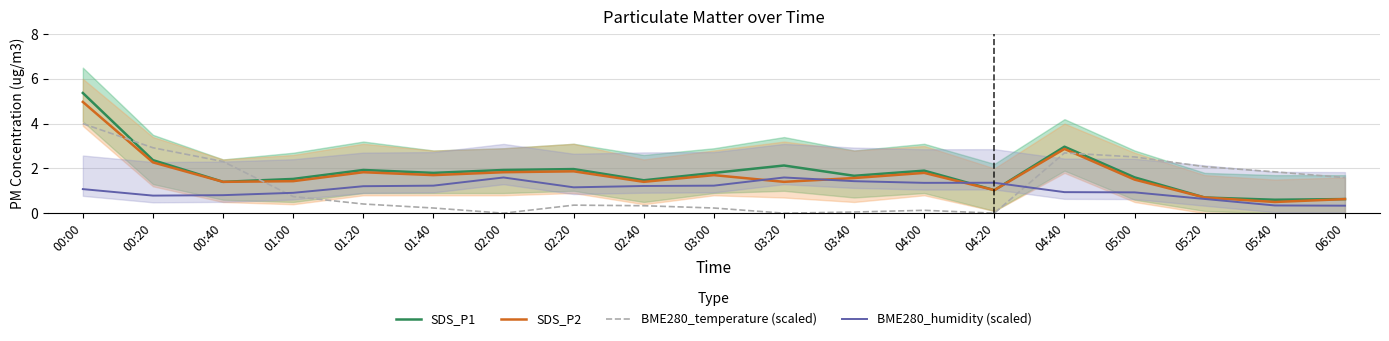

True or false: SDS_P2 has a value of 1.6 at 03:40.

True